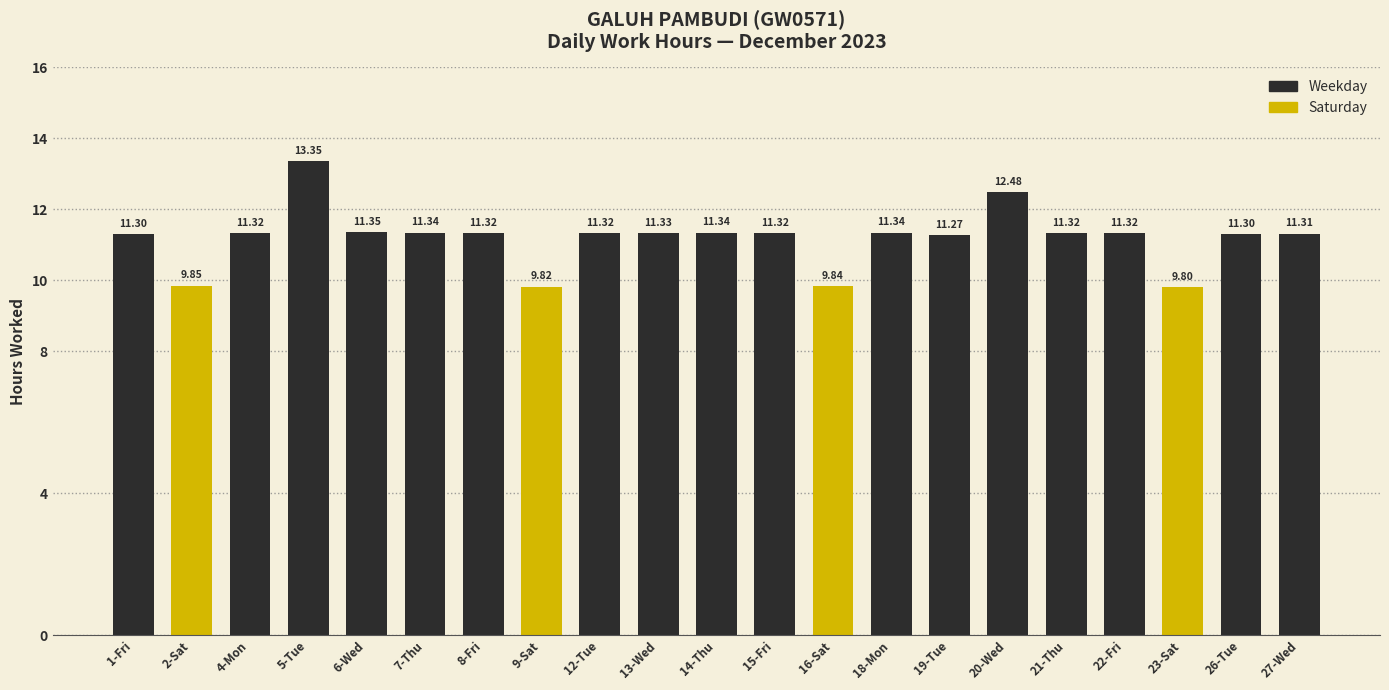

What is the change in value from 1-Fri to 9-Sat?

-1.5